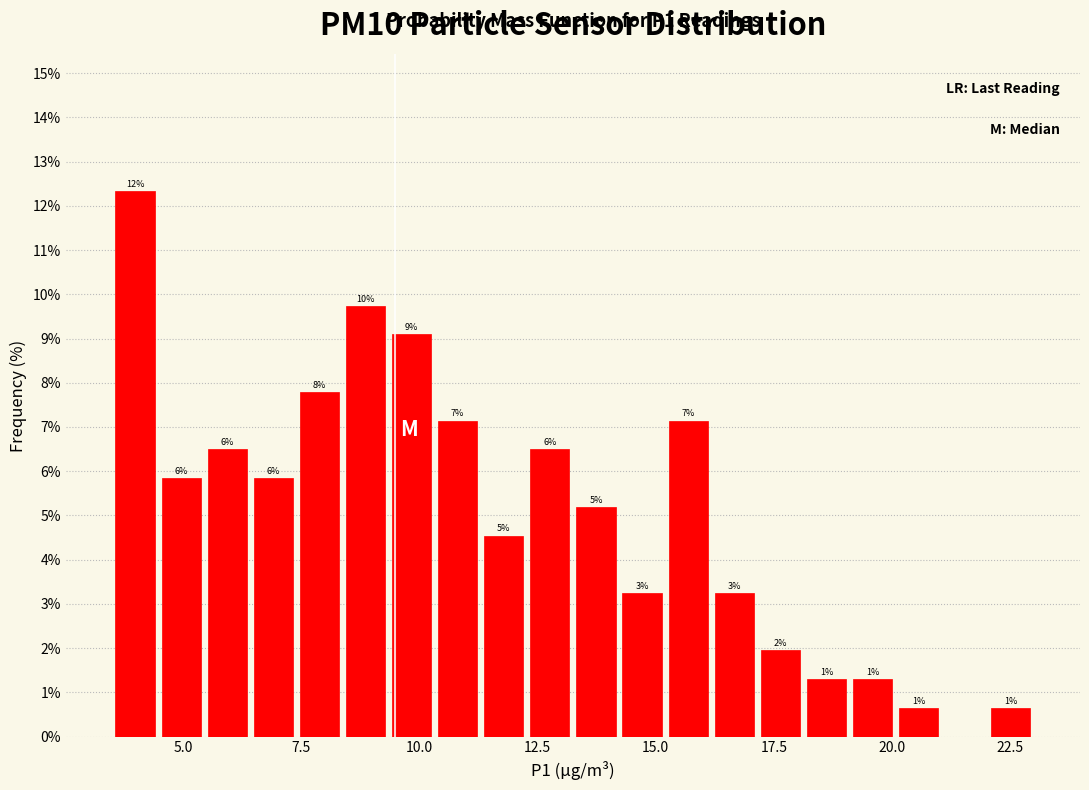

Around what value on the x-axis is the tallest bar? Give the approximate position of its centre, as read against the axis.

4.0